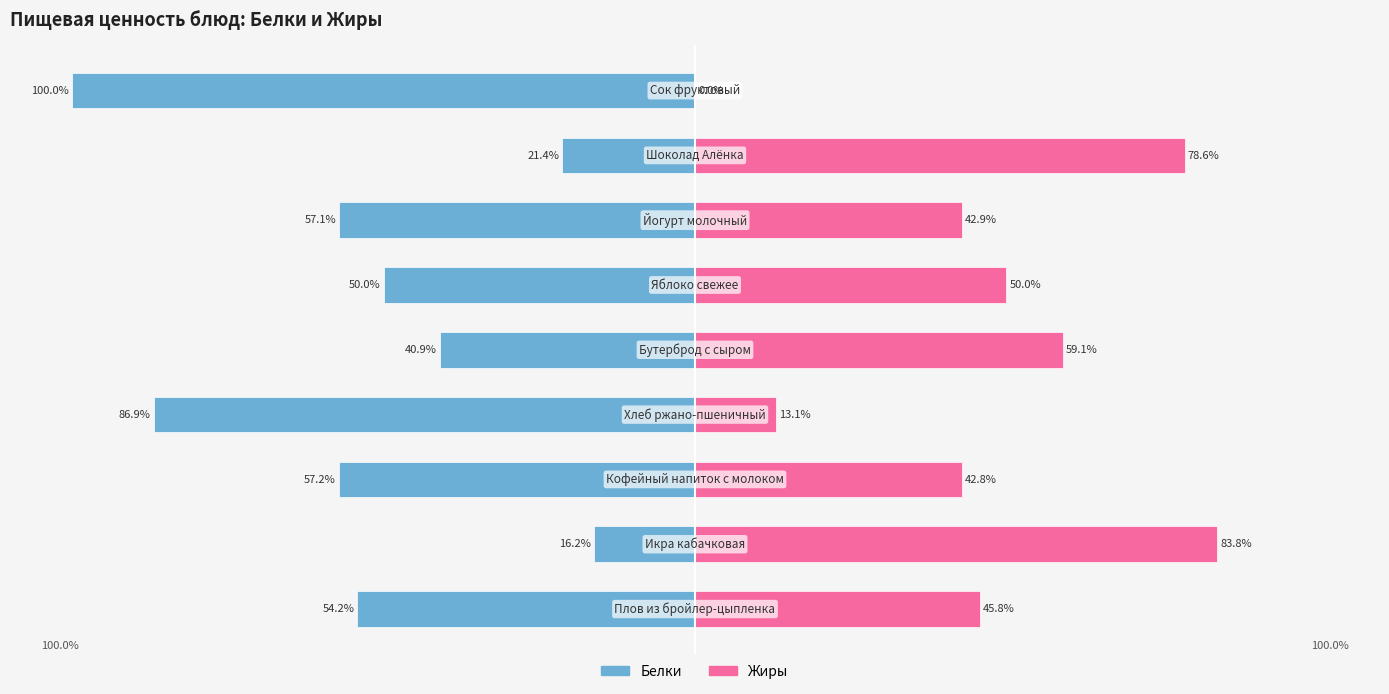

Is it true that Жиры equals 78.6 at 7?

True